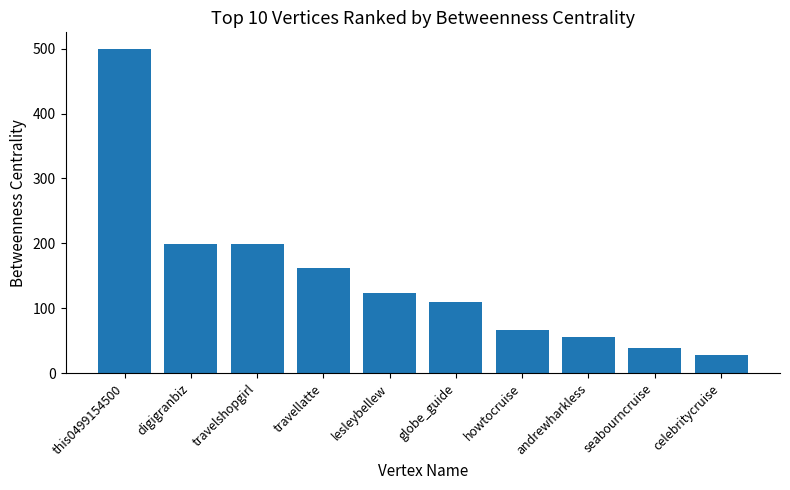

What is the minimum value shown in the chart?

28.2